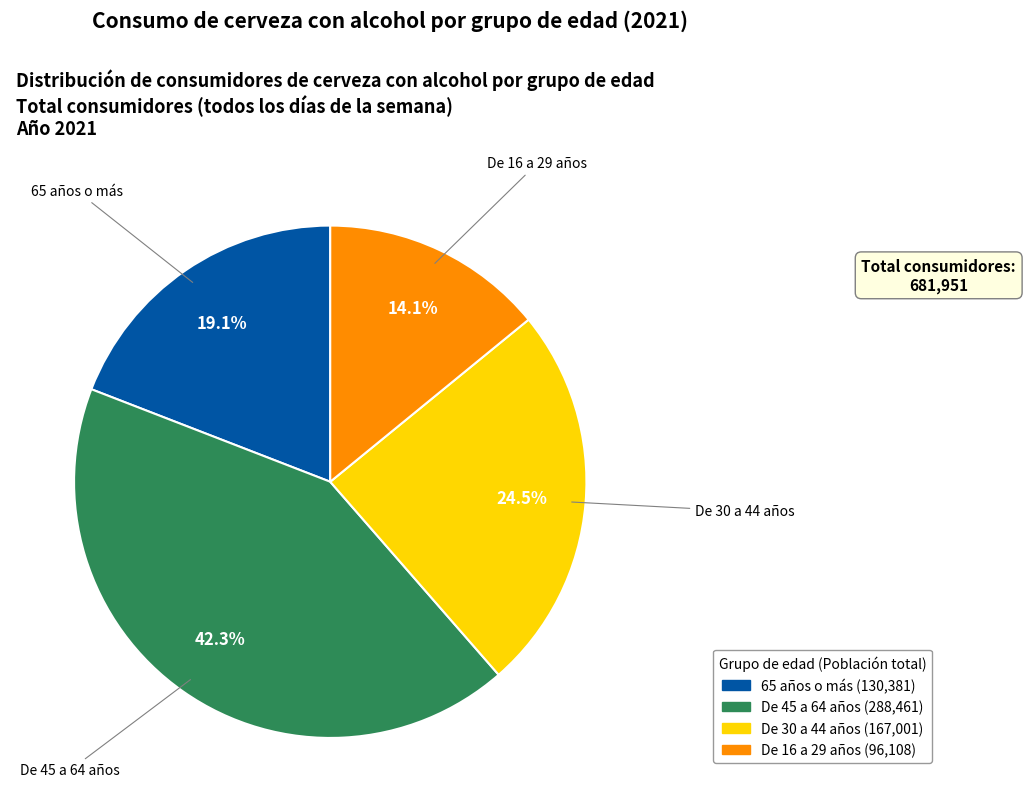

Which has a higher value, 65 años o más or De 16 a 29 años?

65 años o más